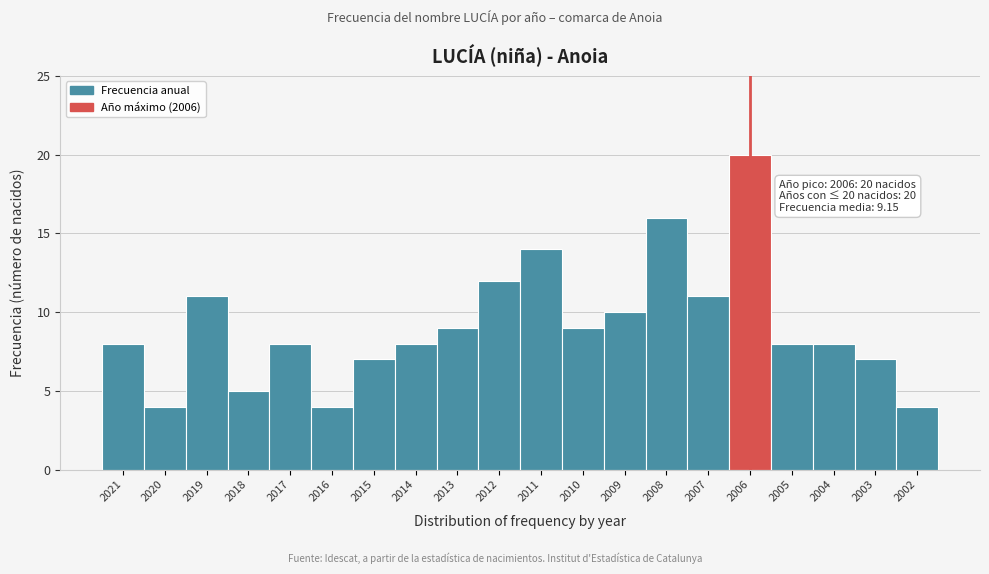

Reading left to right, what are all the values shown in this chart?

8	4	11	5	8	4	7	8	9	12	14	9	10	16	11	20	8	8	7	4